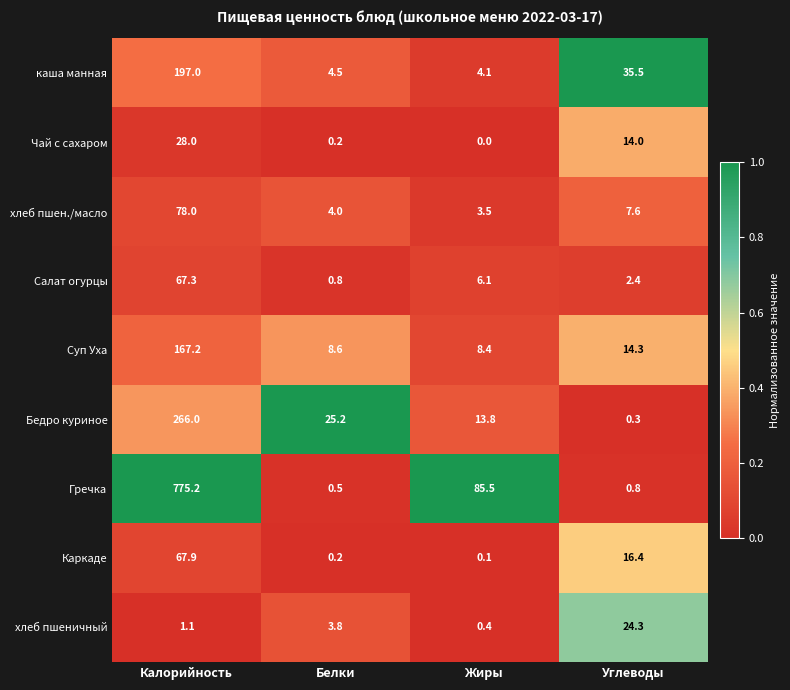

Rank the series by their maximum value, from highest to lowest.

Гречка, Бедро куриное, каша манная, Суп Уха, хлеб пшен./масло, Каркаде, Салат огурцы, Чай с сахаром, хлеб пшеничный